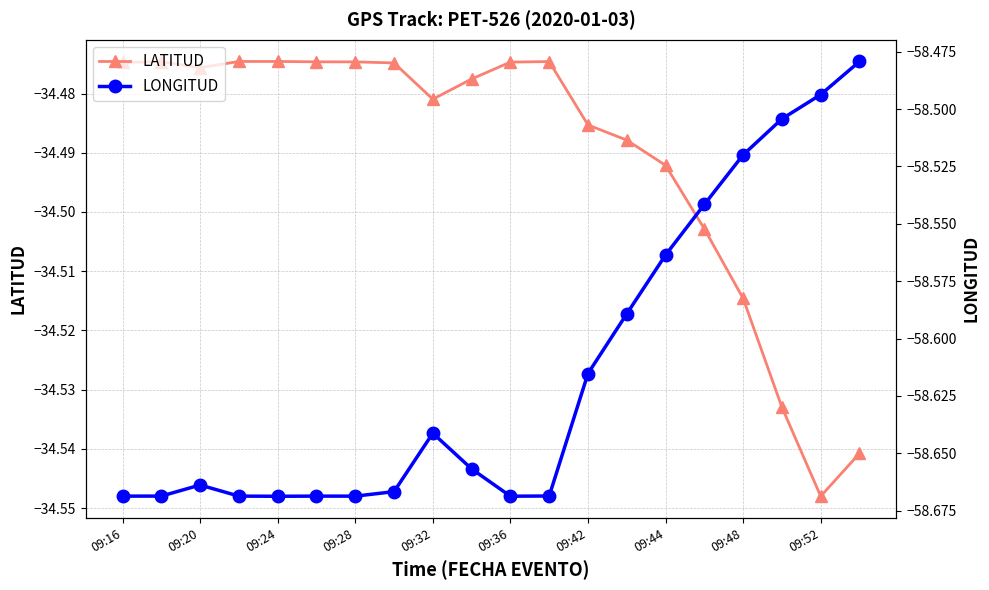

What is the minimum value for LONGITUD?

-58.7